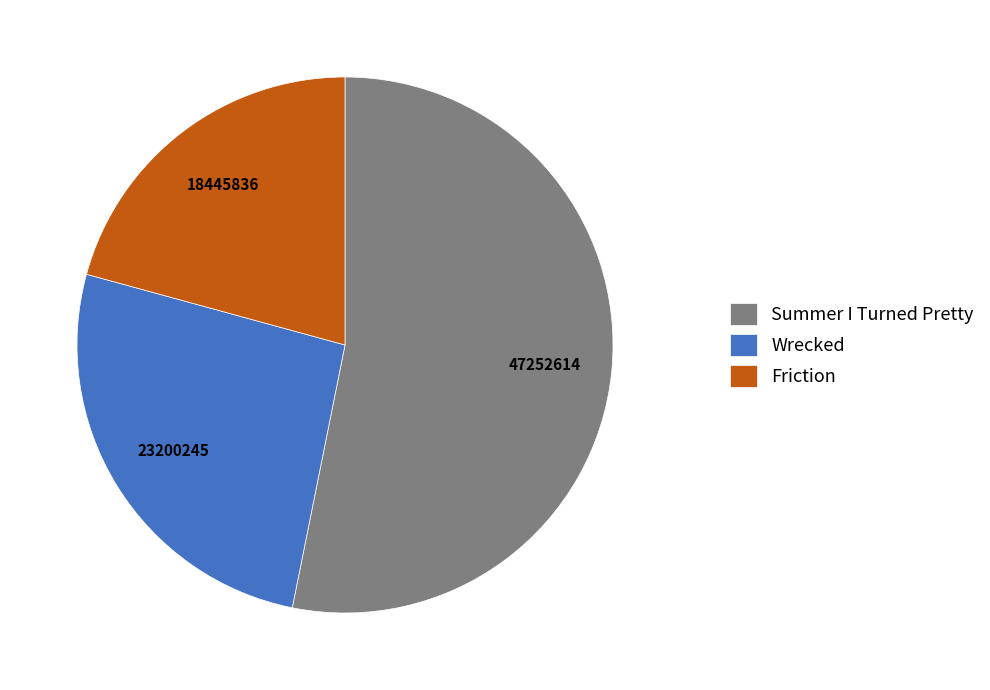

Between Wrecked and Summer I Turned Pretty, which is larger?

Summer I Turned Pretty